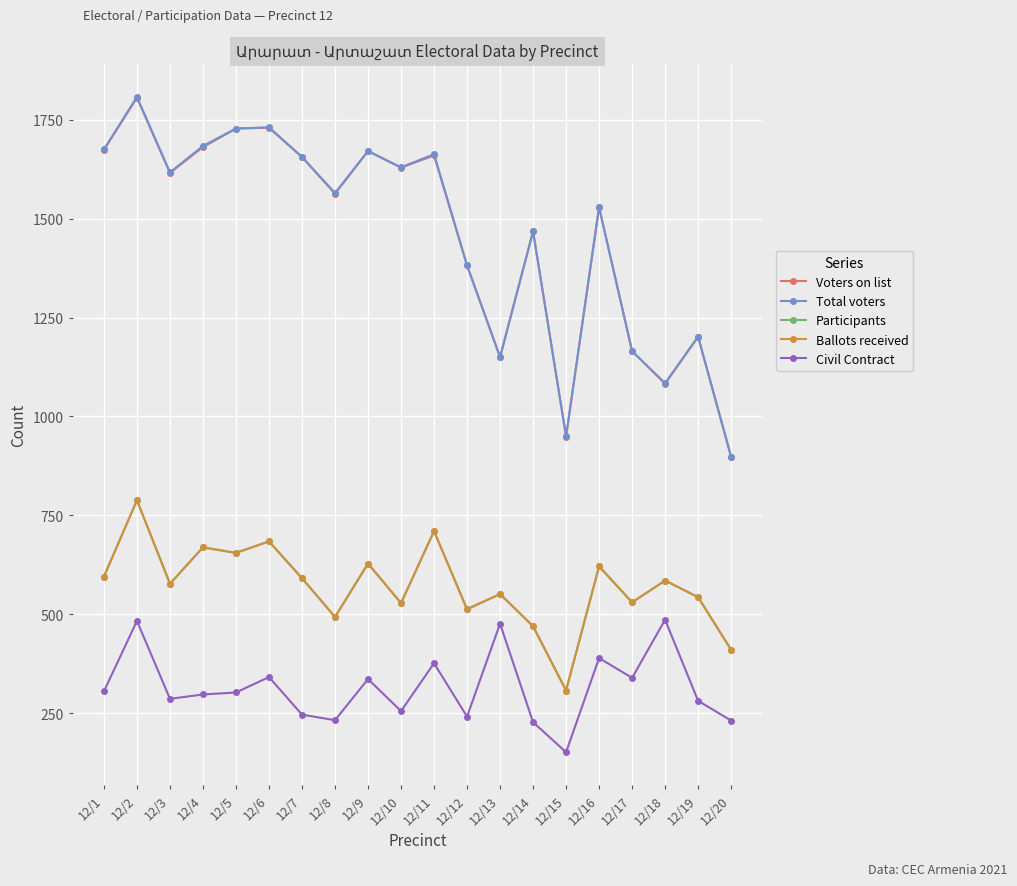

Where does the Voters on list series first go above 1616?

12/1